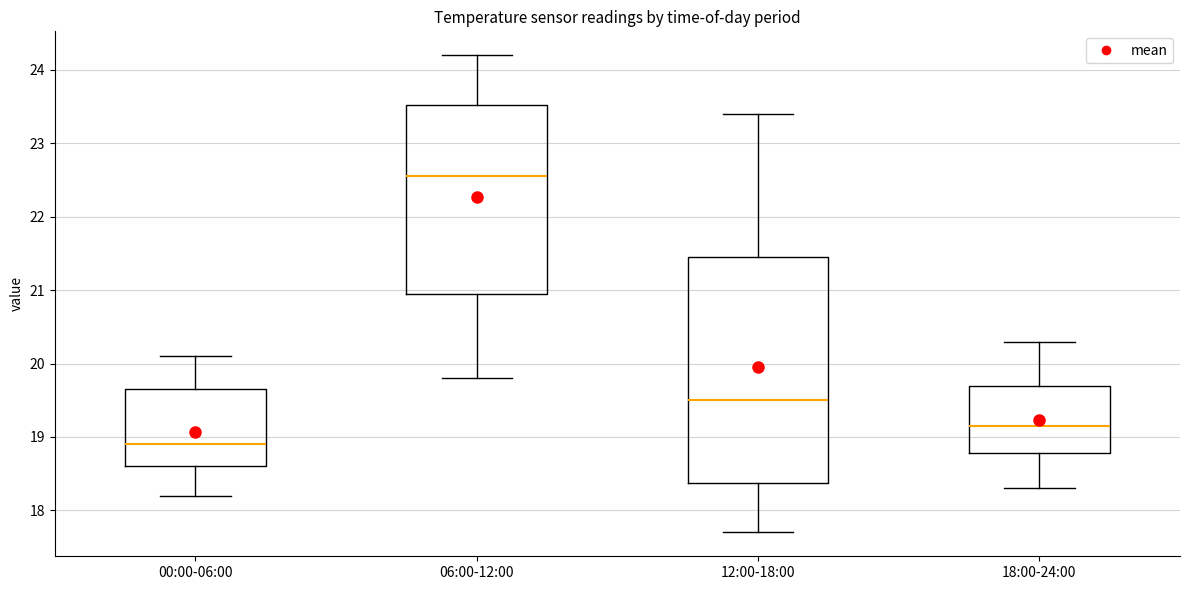

Reading left to right, read every box against the y-axis: the position of its median line, the range the box covers, and the ends of its whiskers. The values are not printed on the chart, so give them approximately, as read against the axis.

00:00-06:00: median 18.9, box 18.6 to 19.7, whiskers 18.2 to 20.1
06:00-12:00: median 22.6, box 21.0 to 23.5, whiskers 19.8 to 24.2
12:00-18:00: median 19.5, box 18.4 to 21.5, whiskers 17.7 to 23.4
18:00-24:00: median 19.2, box 18.8 to 19.7, whiskers 18.3 to 20.3